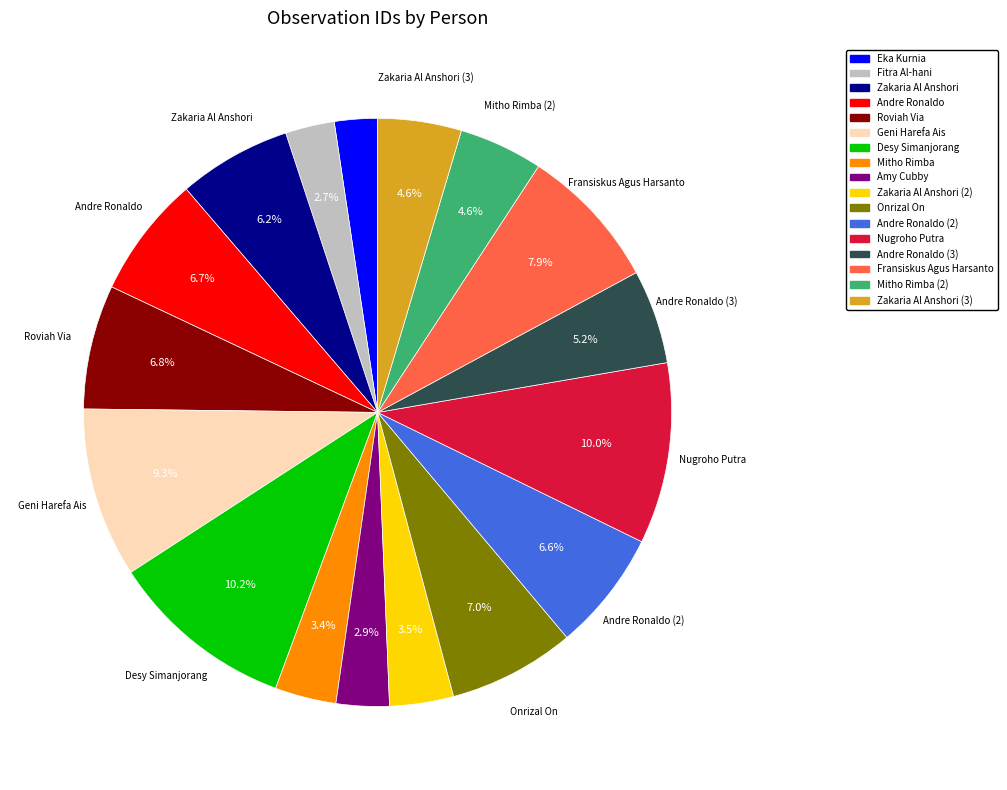

Between Andre Ronaldo (3) and Onrizal On, which is larger?

Onrizal On